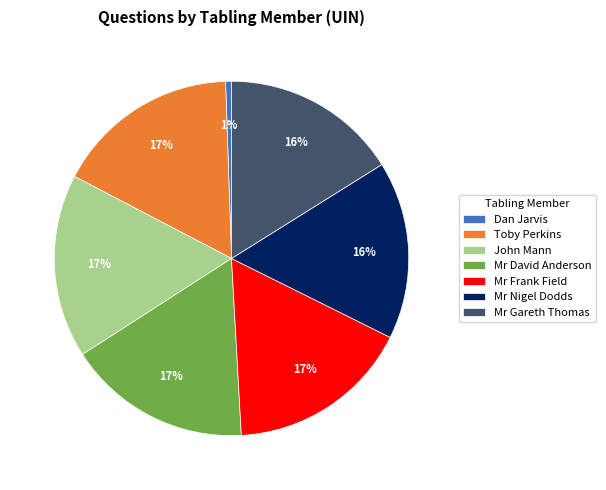

Count the number of slices in the pie.

7